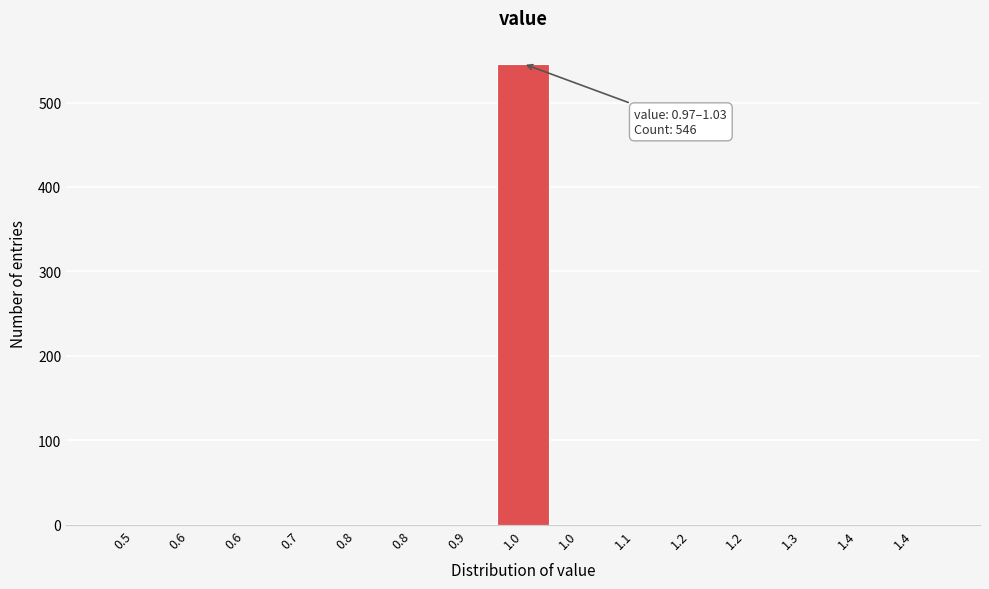

Are the bars horizontal?

No